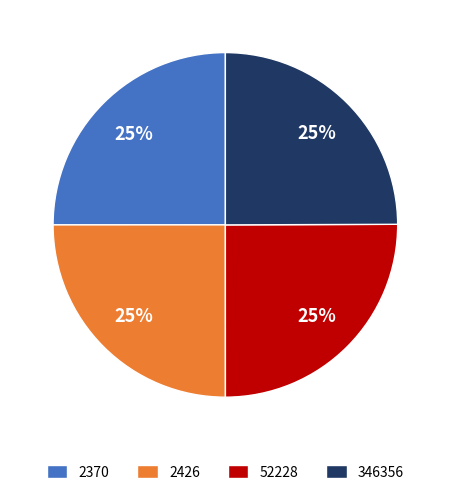

True or false: 2370 accounts for 25% of the total.

True